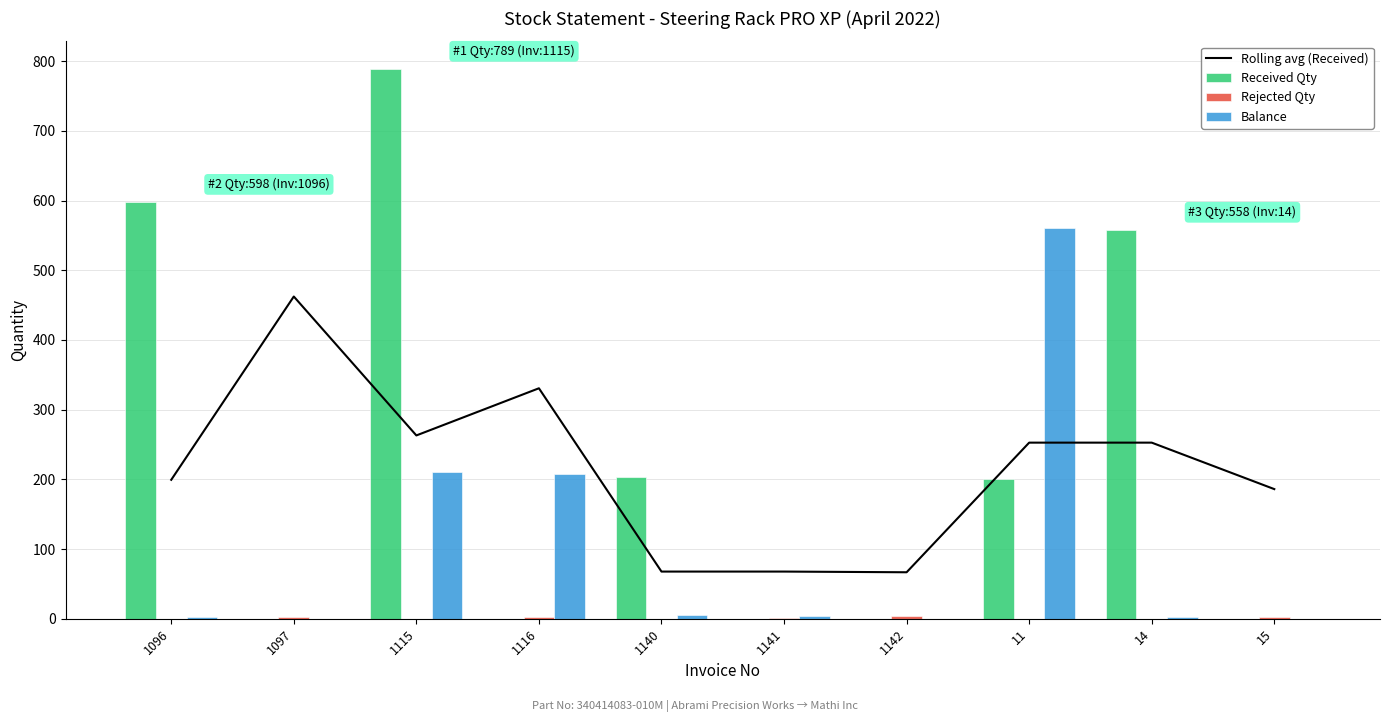

At which label does Balance first exceed 4?

1115